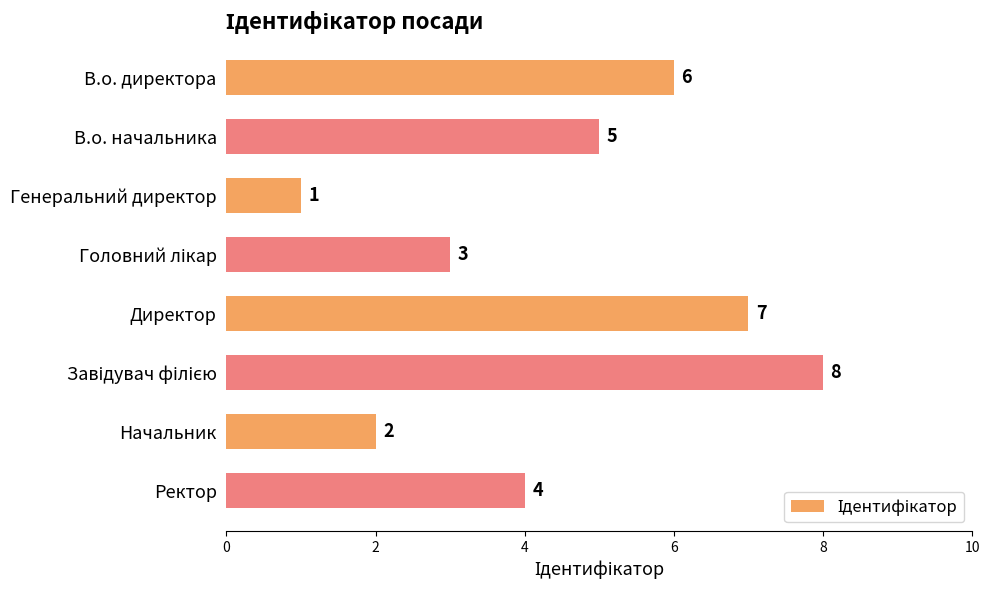

At which category does the chart reach its minimum across all series?

Генеральний директор